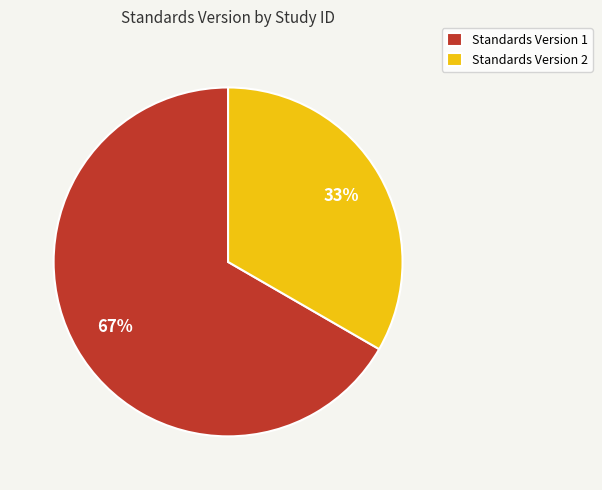

Does any single category account for the majority?

Yes